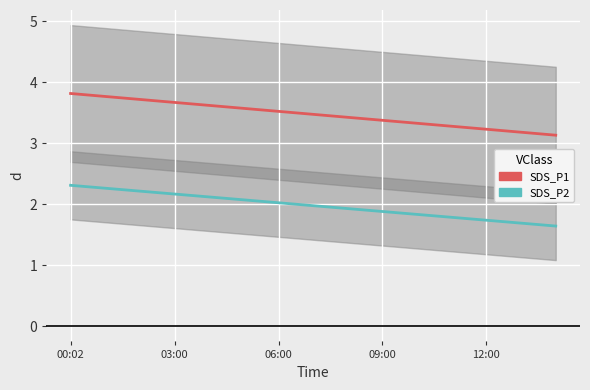

Reading left to right, transcribe all the data shown in this chart.

SDS_P1: 3.8	3.8	3.7	3.7	3.6	3.6	3.5	3.5	3.4	3.4	3.3	3.3	3.2	3.2	3.1
SDS_P2: 2.3	2.3	2.2	2.2	2.1	2.1	2.0	2.0	1.9	1.9	1.8	1.8	1.7	1.7	1.6